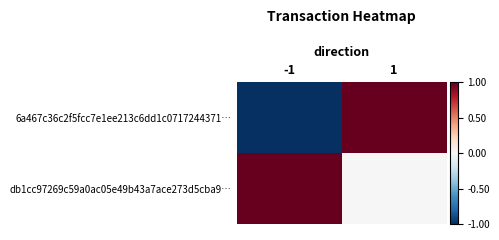

Reading left to right, extract all data points from this chart.

6a467c36c2f5fcc7e1ee213c6dd1c0717244371…: -1=-1	1=1
db1cc97269c59a0ac05e49b43a7ace273d5cba9…: -1=1	1=0